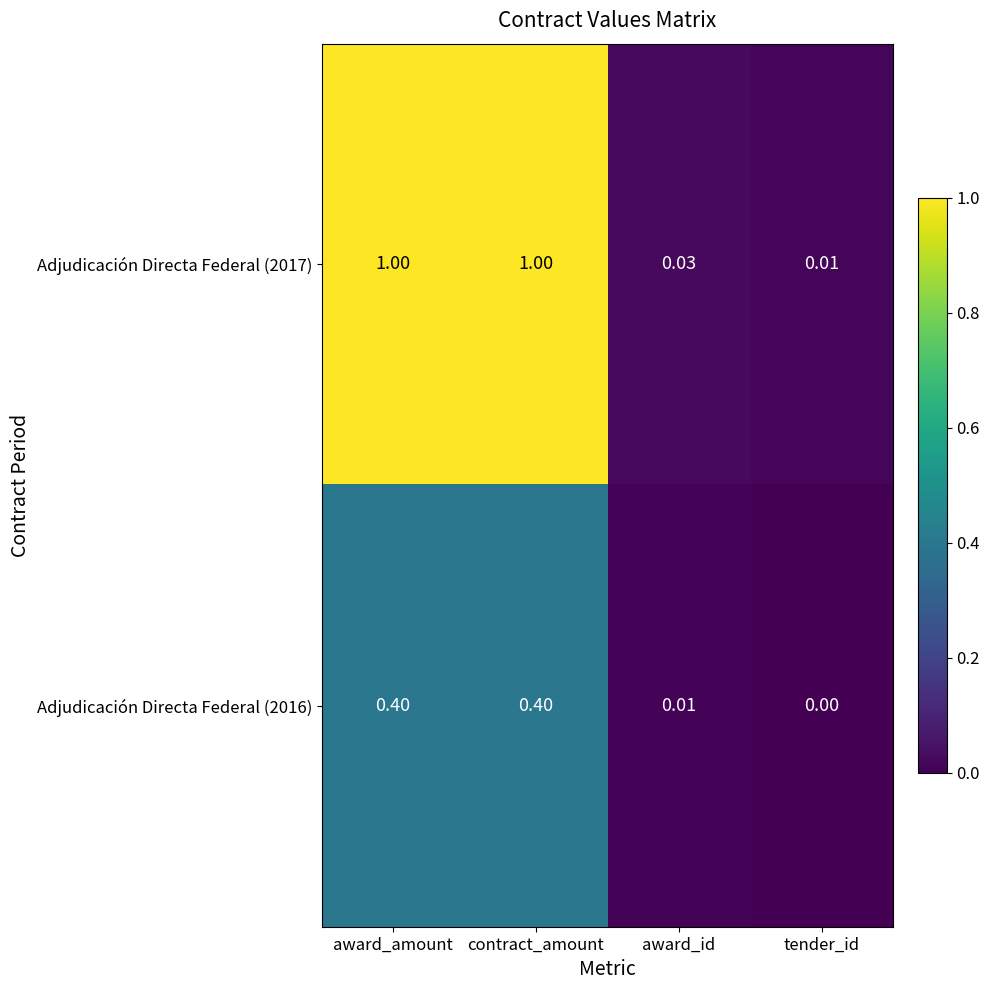

Is the value of Adjudicación Directa Federal (2017) at award_amount greater than the value of Adjudicación Directa Federal (2016) at contract_amount?

Yes